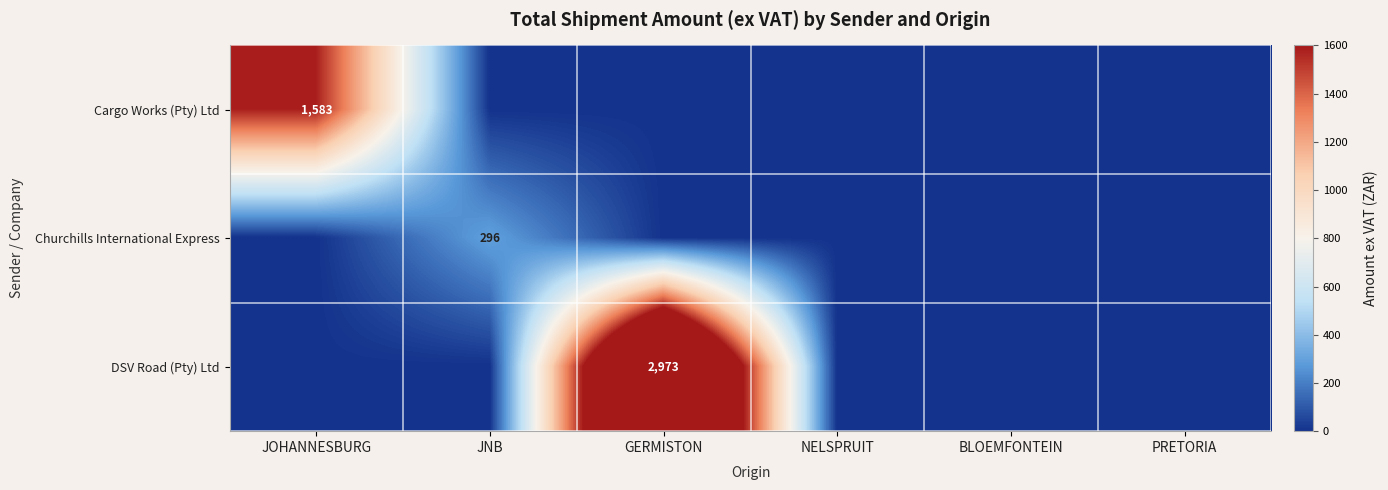

Which series has the largest total across all categories?

DSV Road (Pty) Ltd